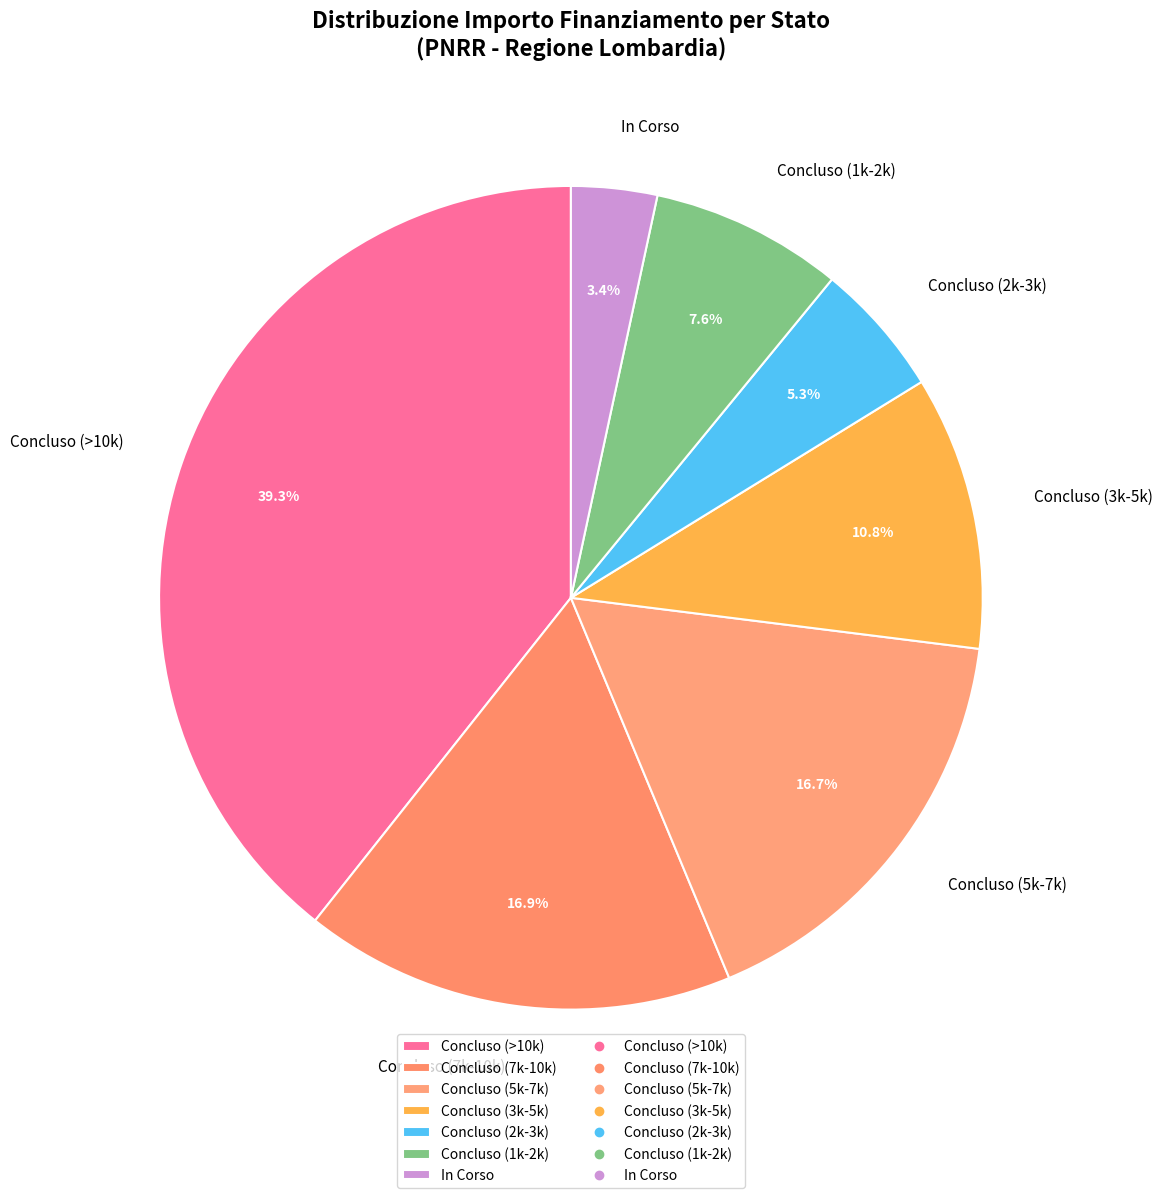

What is the largest slice in the pie chart?

Concluso (>10k)